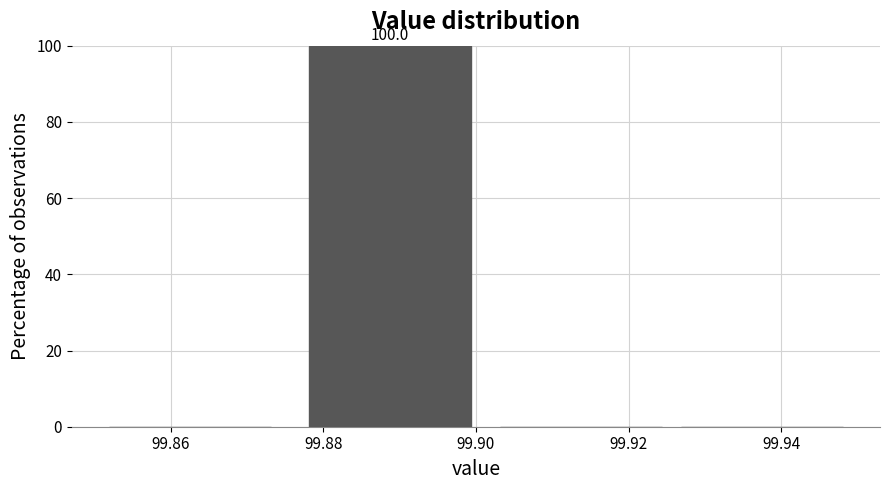

Over which range of the x-axis is the bar tallest?

99.876 to 99.902